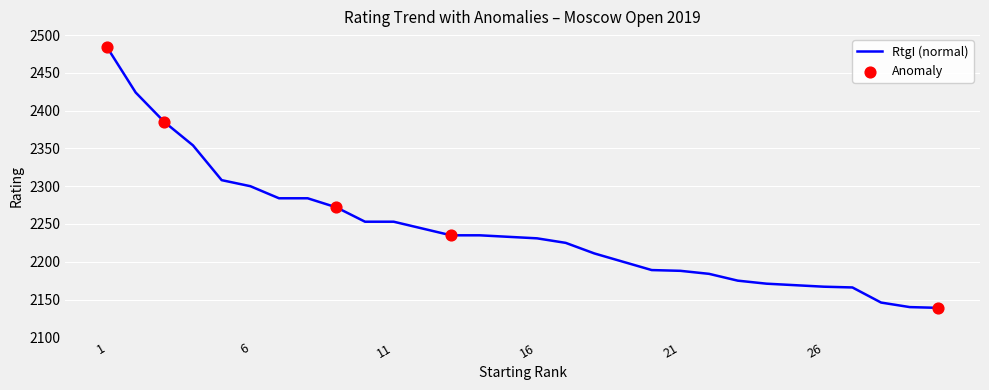

What is the minimum value shown in the chart?

2139